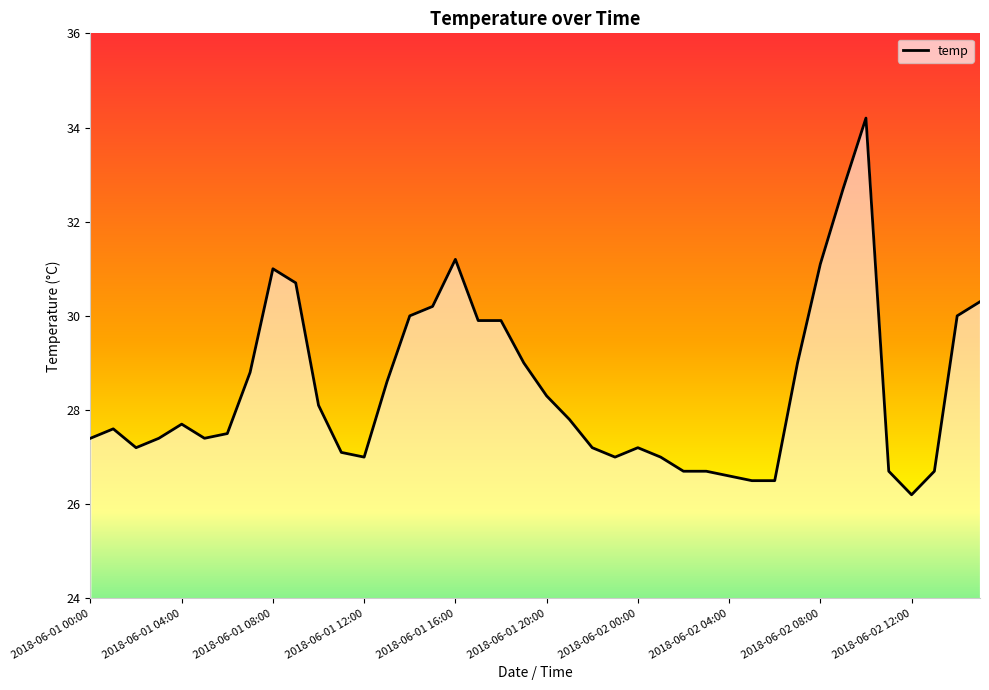

What is the greatest value displayed?

34.2